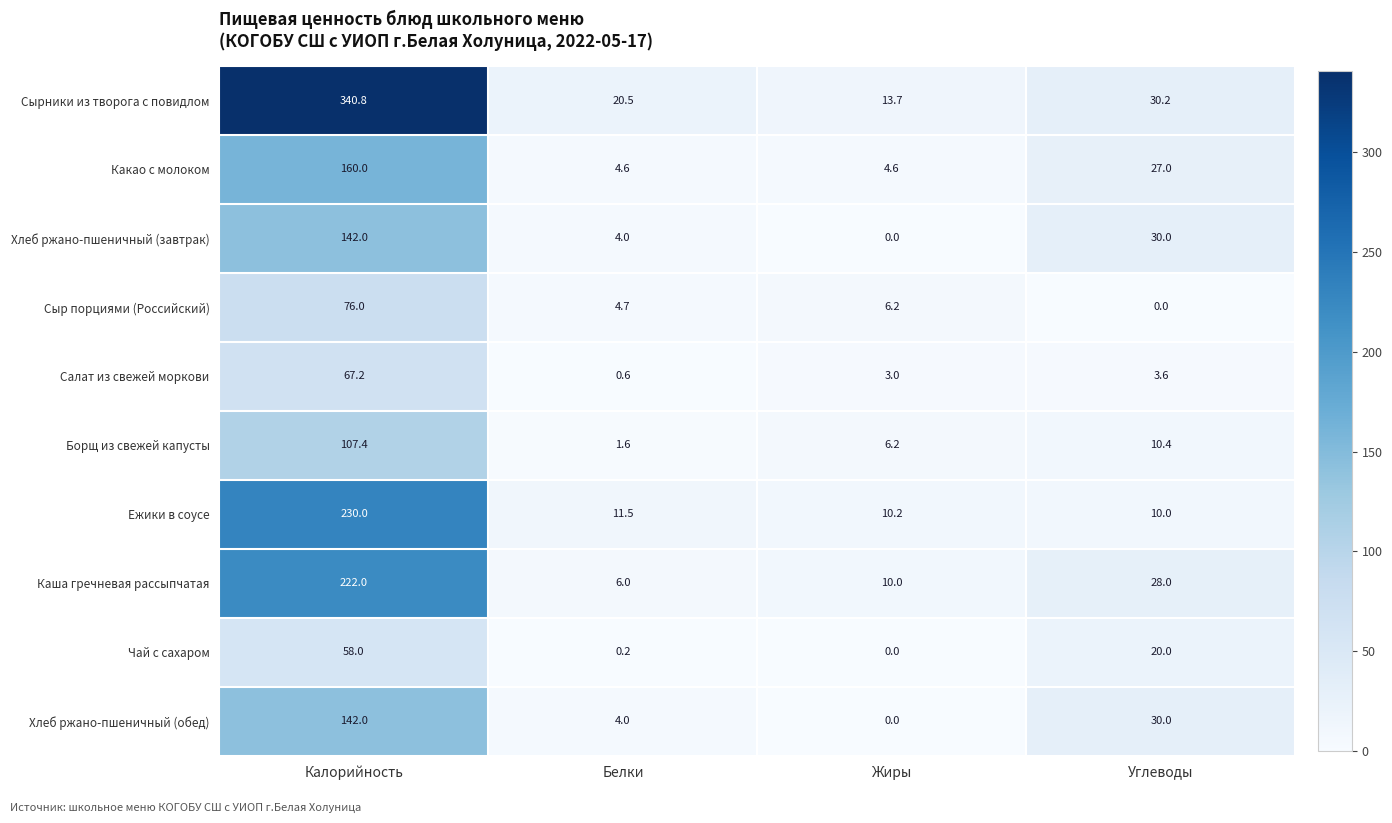

What is the difference between the highest and lowest values at Калорийность?

282.8